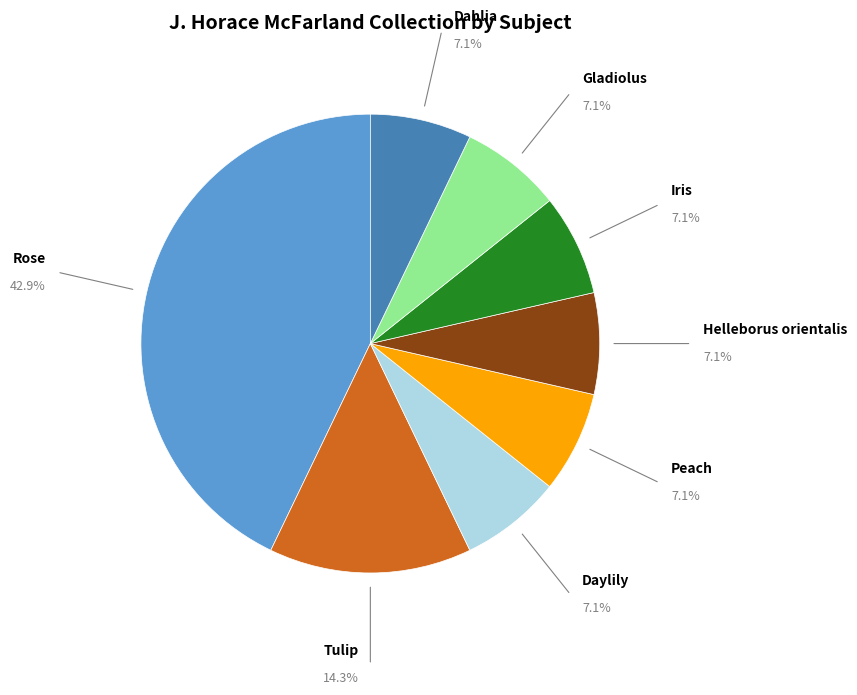

Is there a majority slice in this chart?

No